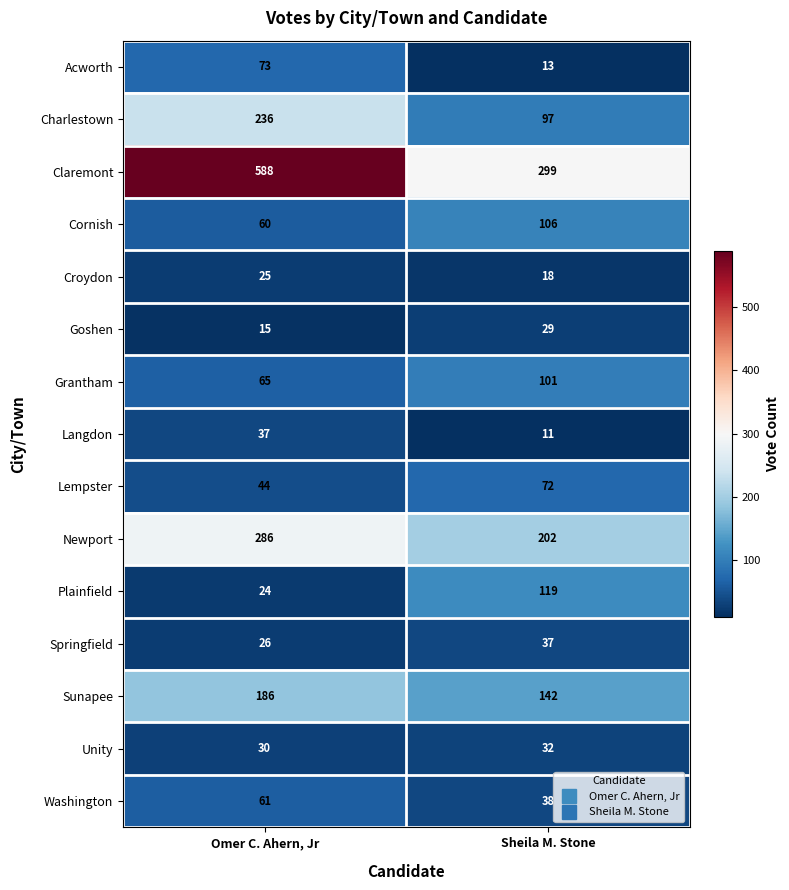

Is it true that Claremont equals 299 at Sheila M. Stone?

True